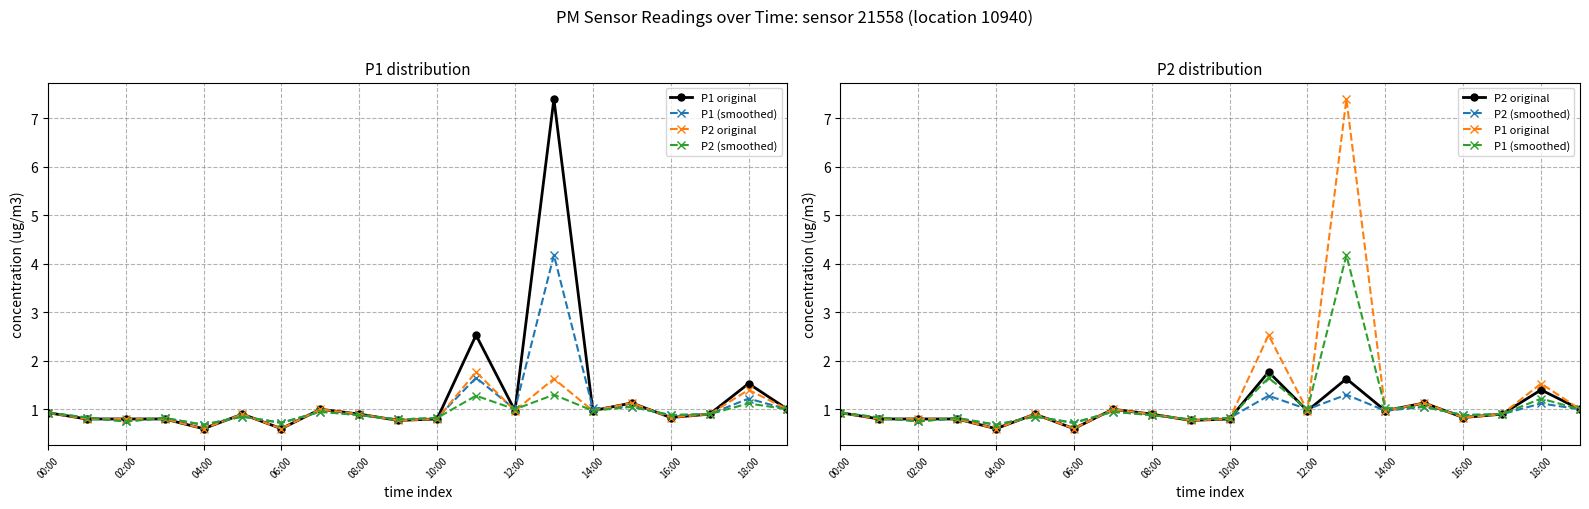

What is the smallest value displayed?

0.6